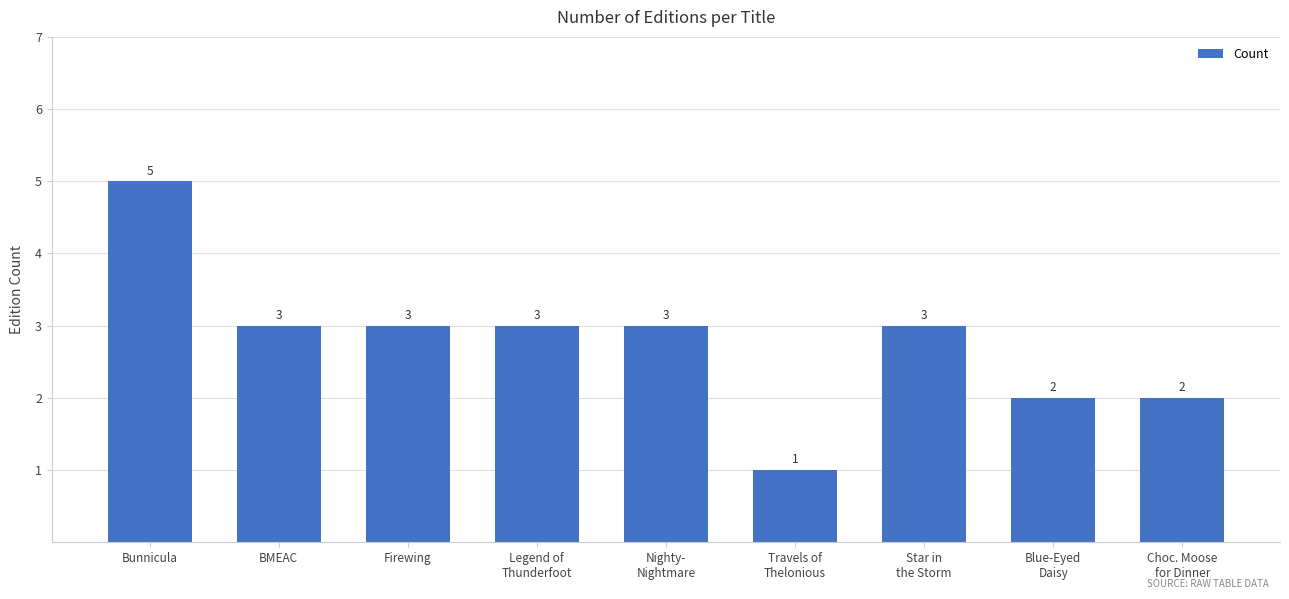

True or false: the data shows 2 at Blue-Eyed
Daisy.

True